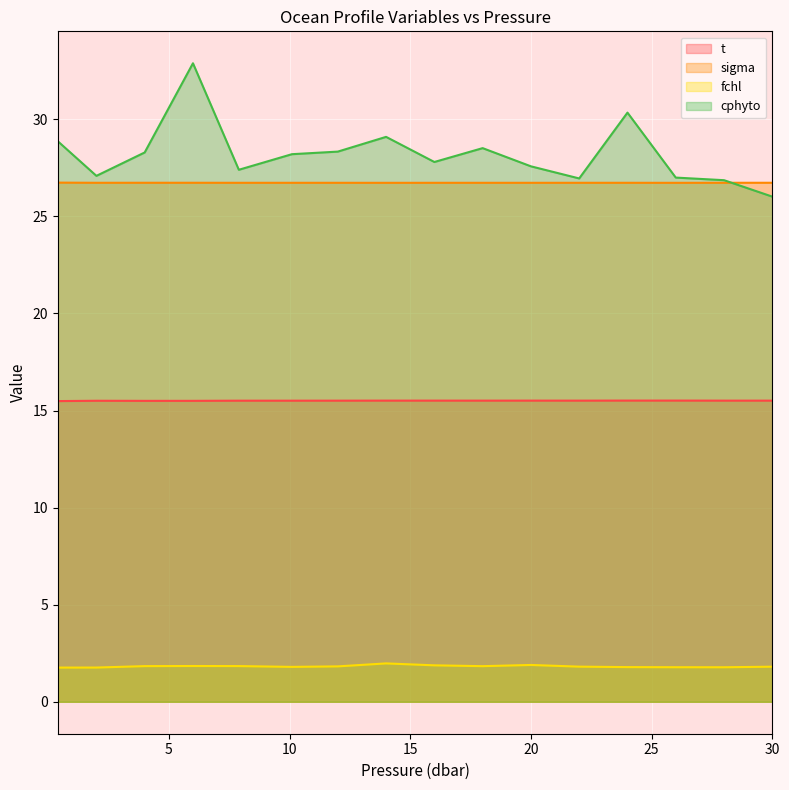

Rank the series by their maximum value, from highest to lowest.

cphyto, sigma, t, fchl